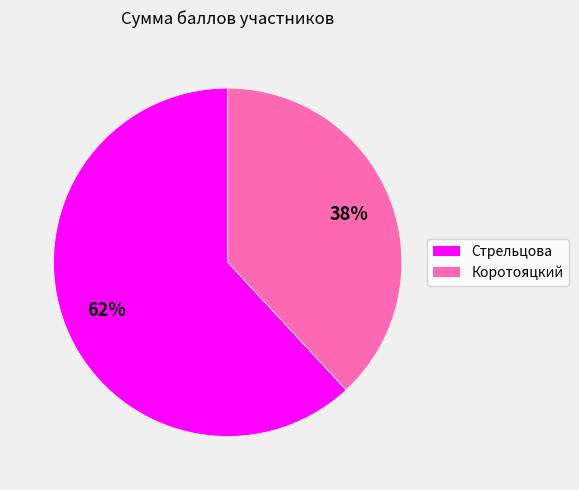

Between Стрельцова and Коротояцкий, which is larger?

Стрельцова